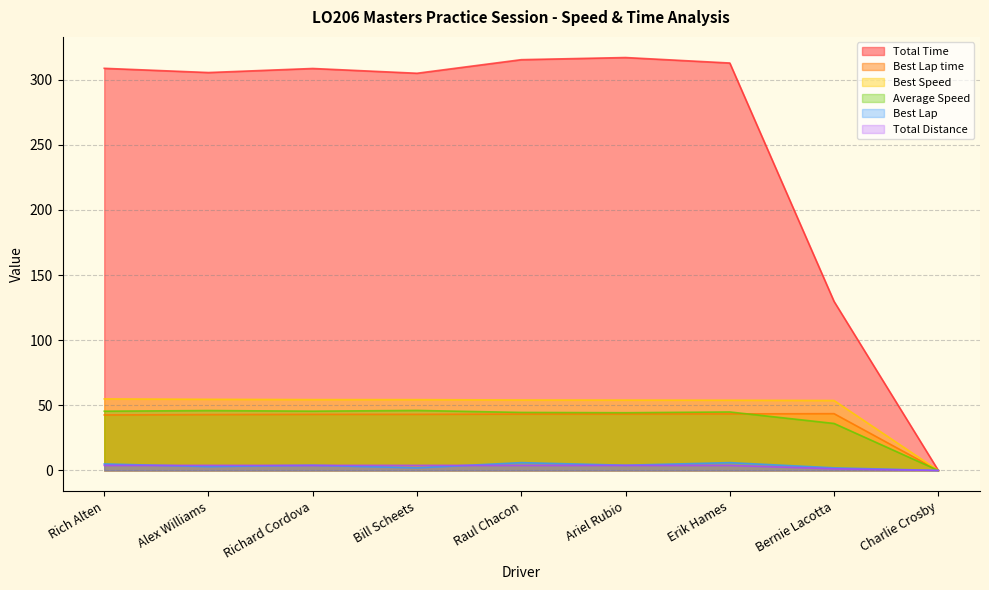

What is the difference between the highest and lowest values at Erik Hames?

308.8